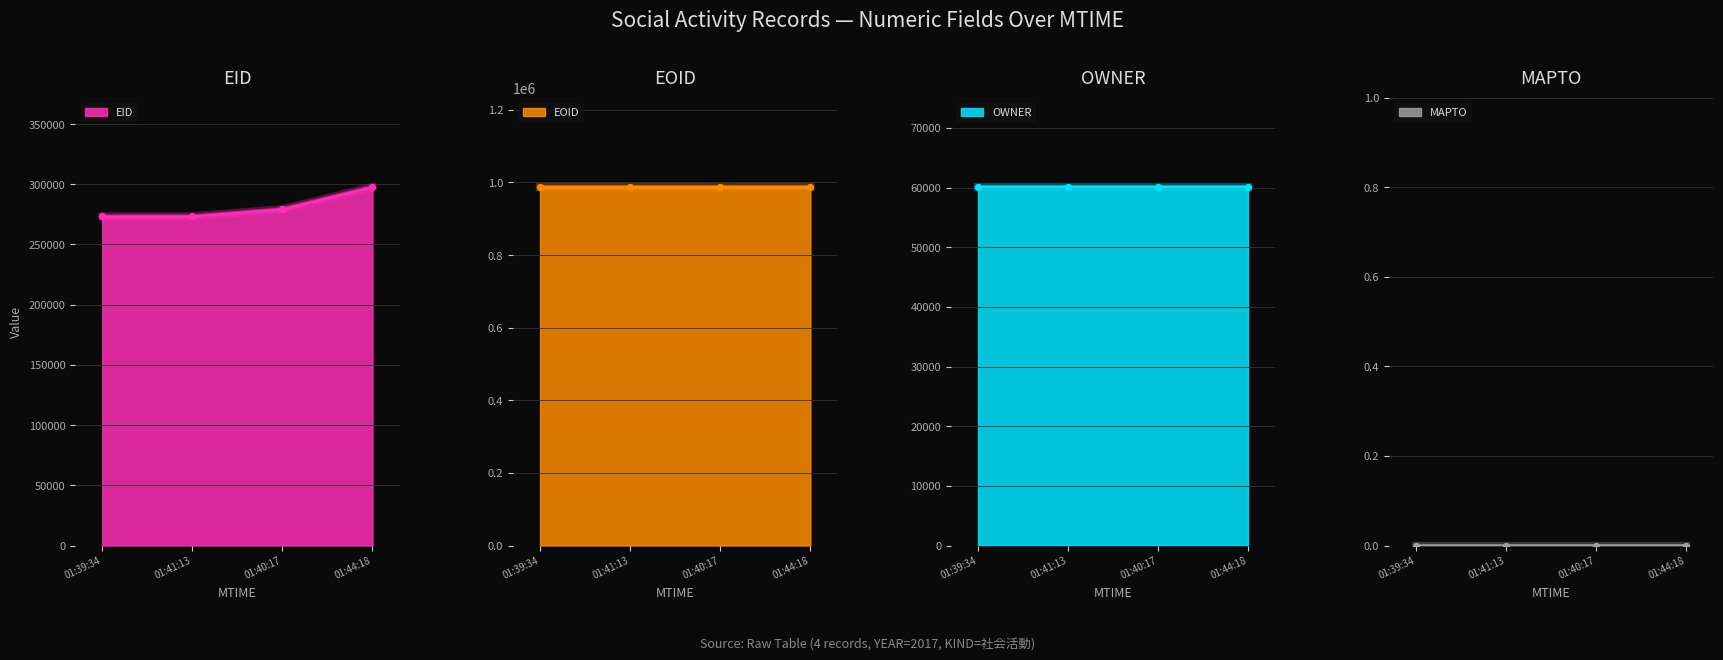

Which series has the largest total across all categories?

EOID